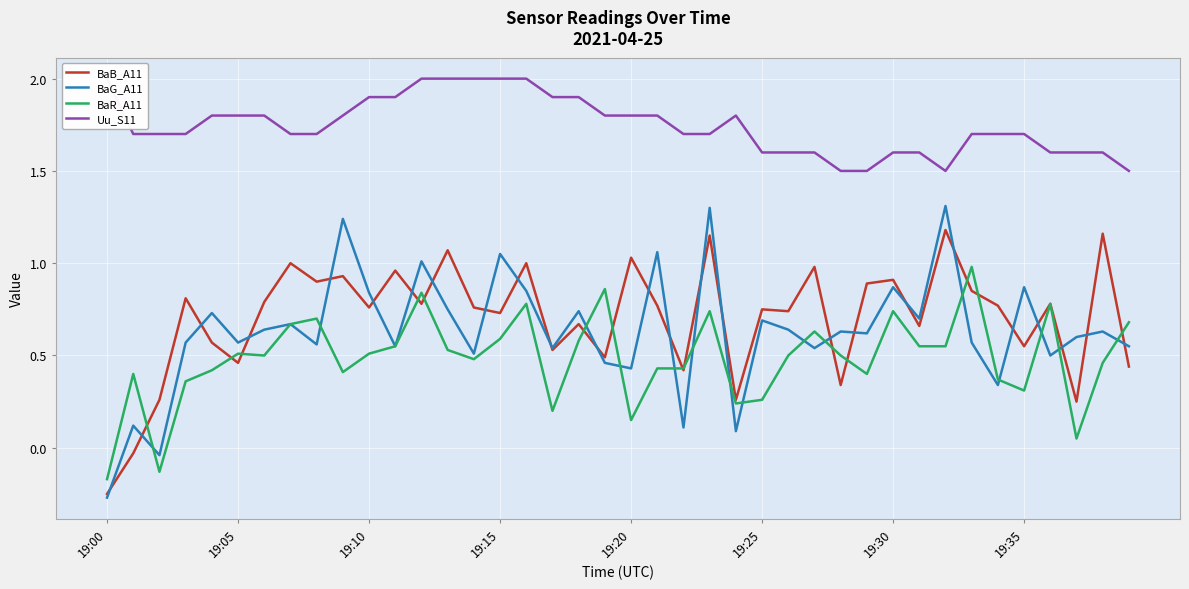

Which series has the largest total across all categories?

Uu_S11